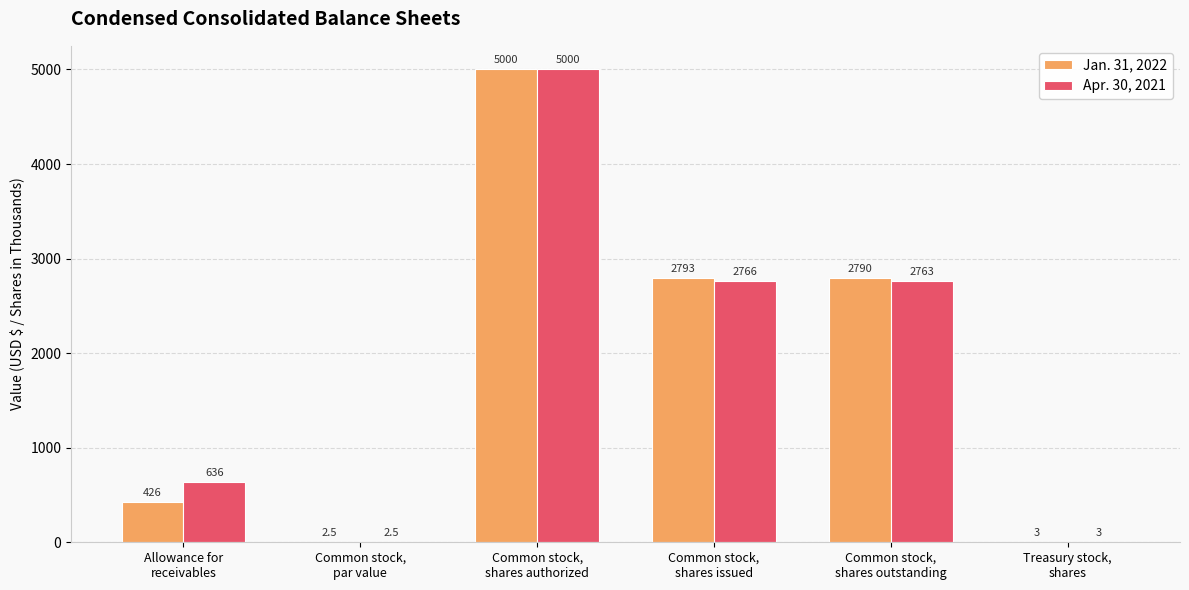

Which series has the largest total across all categories?

Apr. 30, 2021